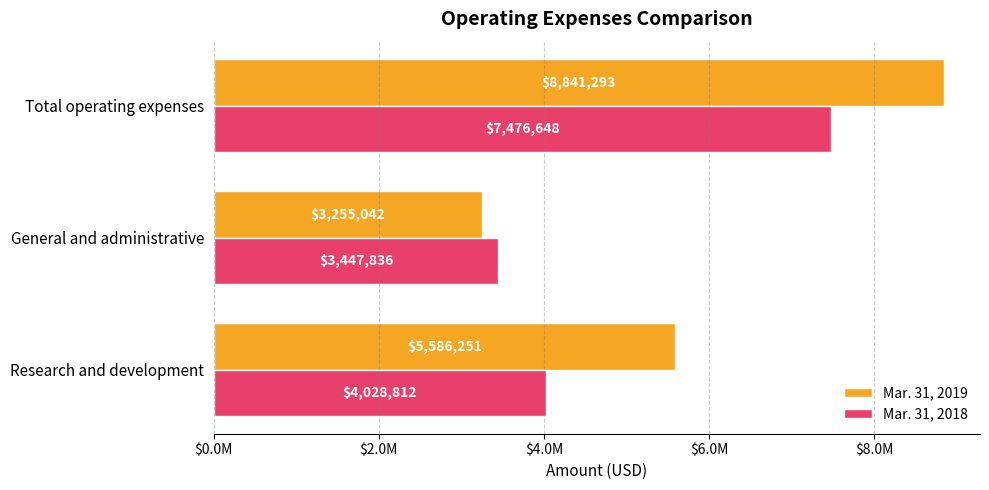

What are all the series names shown in the legend?

Mar. 31, 2019, Mar. 31, 2018